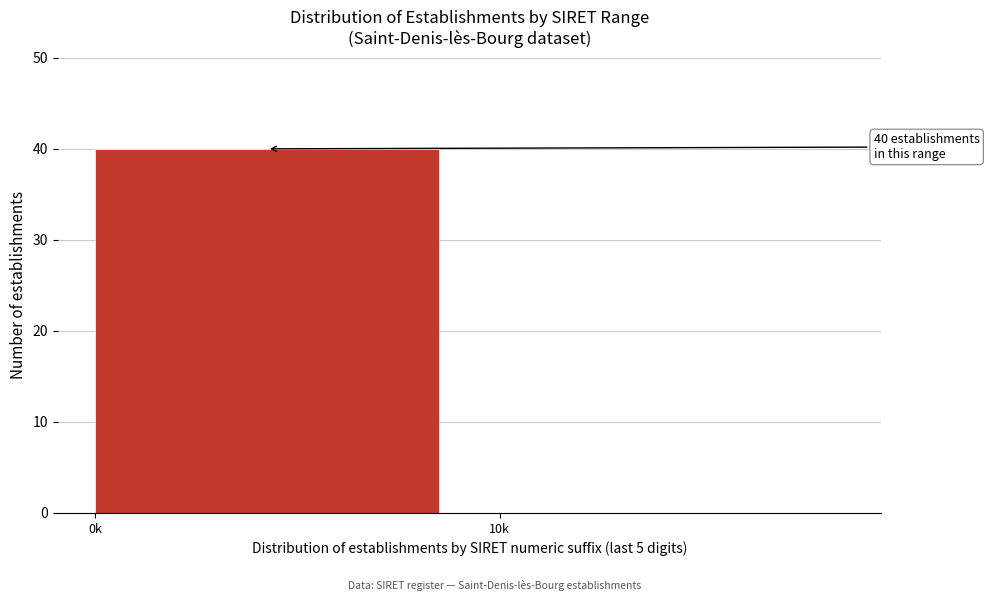

Reading right to left, transcribe all the data shown in this chart.

10k=0	0k=40